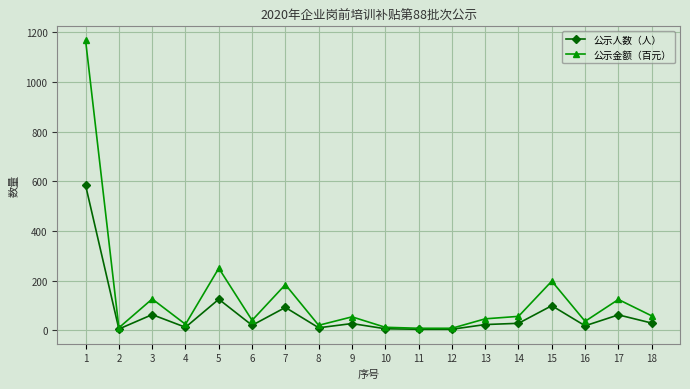

At which category does 公示人数（人） reach its first local peak?

3